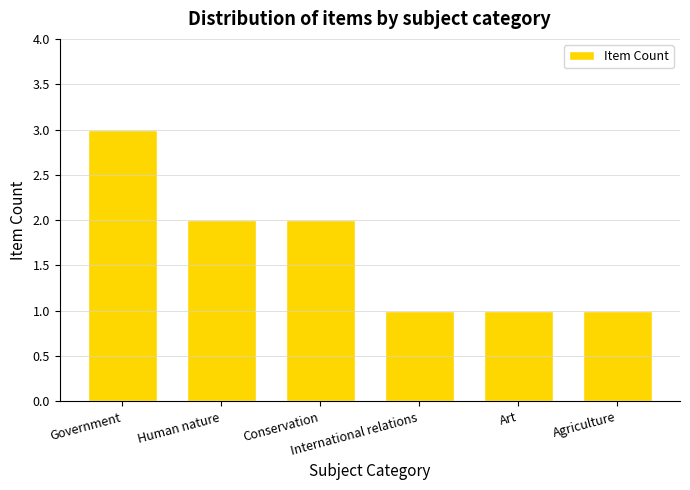

What is the greatest value displayed?

3